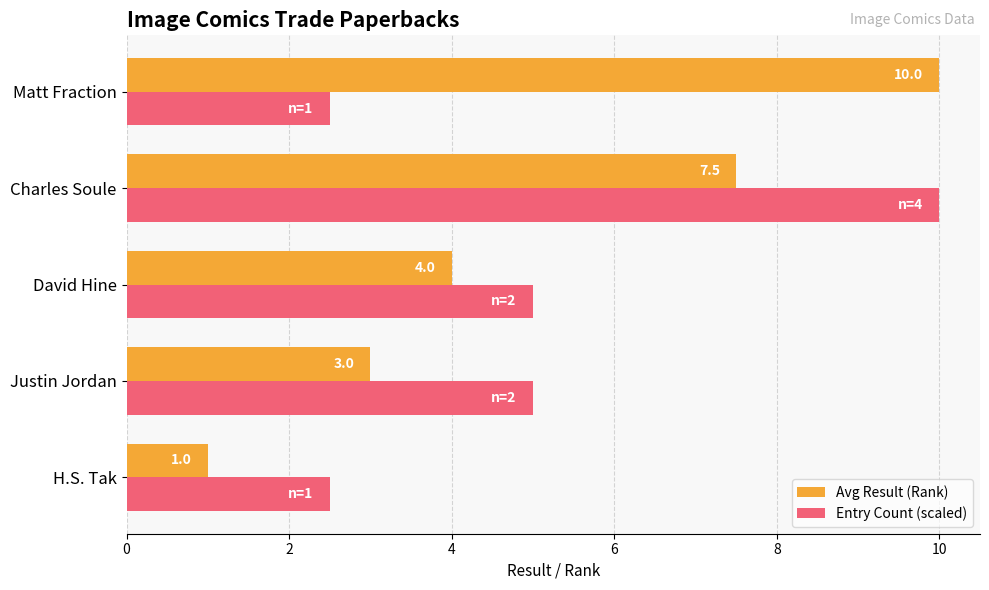

How many series are shown in this chart?

2